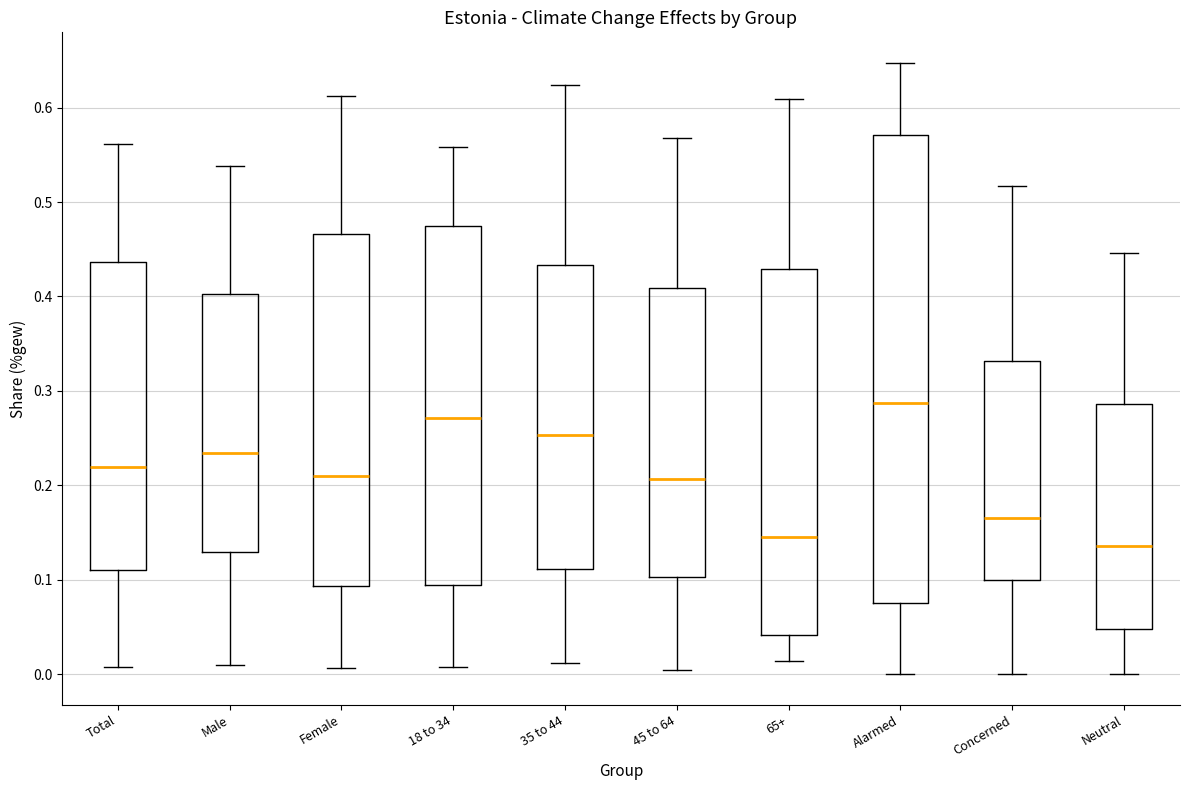

Reading left to right, transcribe this box plot: for each box, give where its median line is, the range the box spans, and where its two whiskers end, as read against the y-axis. The values are not printed on the chart, so give them approximately, as read against the axis.

Total: median 0.22, box 0.11 to 0.44, whiskers 0.01 to 0.56
Male: median 0.23, box 0.13 to 0.40, whiskers 0.01 to 0.54
Female: median 0.21, box 0.09 to 0.47, whiskers 0.01 to 0.61
18 to 34: median 0.27, box 0.09 to 0.47, whiskers 0.01 to 0.56
35 to 44: median 0.25, box 0.11 to 0.43, whiskers 0.01 to 0.62
45 to 64: median 0.21, box 0.10 to 0.41, whiskers 0.00 to 0.57
65+: median 0.14, box 0.04 to 0.43, whiskers 0.01 to 0.61
Alarmed: median 0.29, box 0.08 to 0.57, whiskers 0.00 to 0.65
Concerned: median 0.17, box 0.10 to 0.33, whiskers 0.00 to 0.52
Neutral: median 0.14, box 0.05 to 0.29, whiskers 0.00 to 0.45